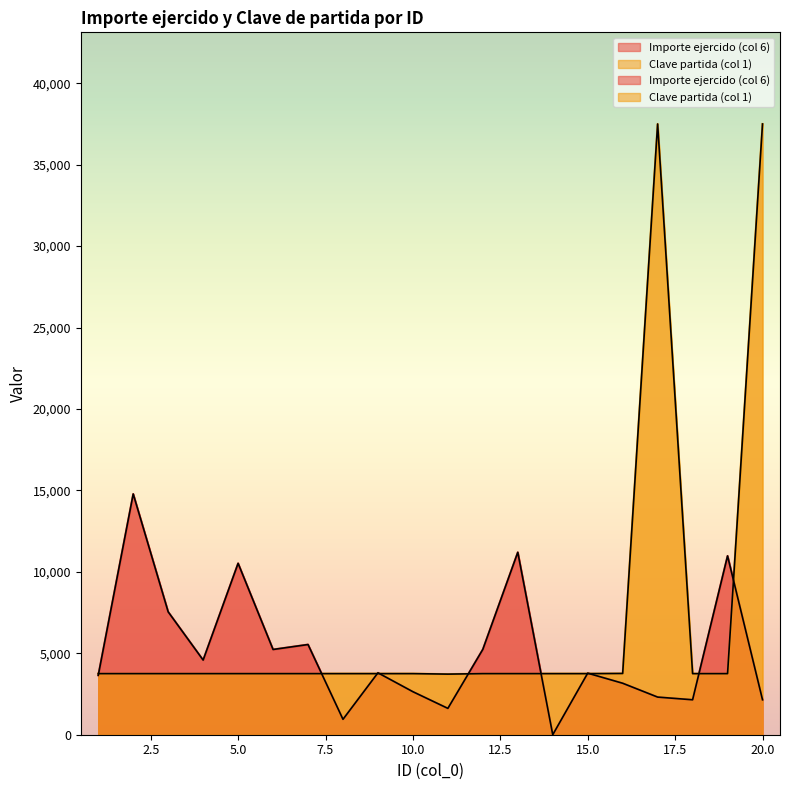

How many values in Importe ejercido (col 6) are above zero?

19